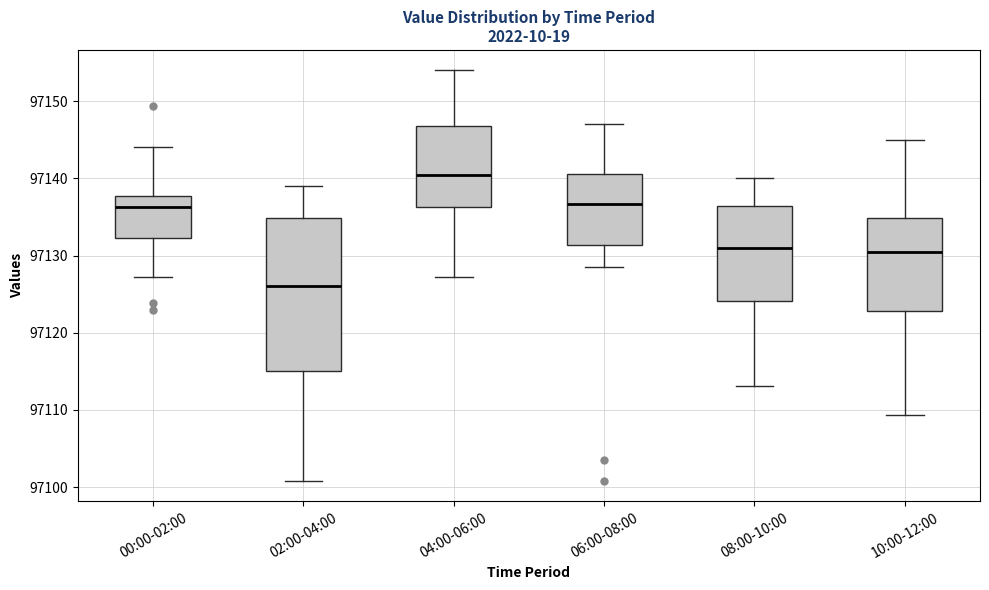

Which box is the tallest, from its lower edge to its upper edge?

02:00-04:00